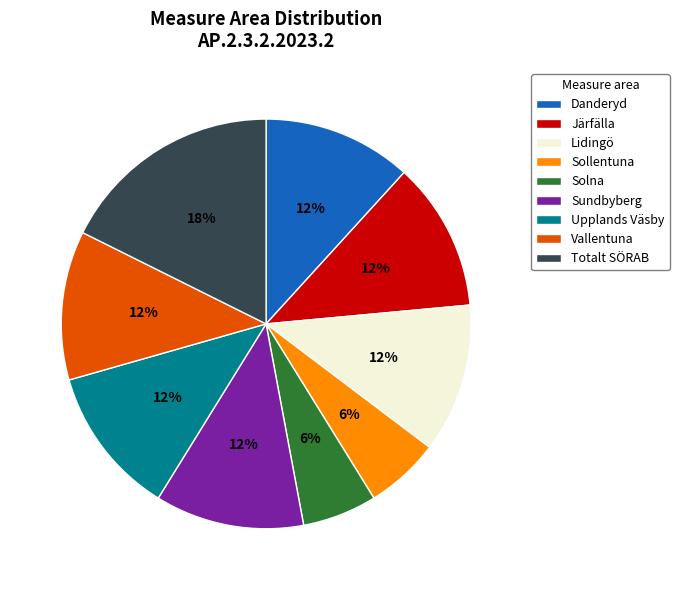

The Järfälla slice represents 18% of the pie. True or false?

False